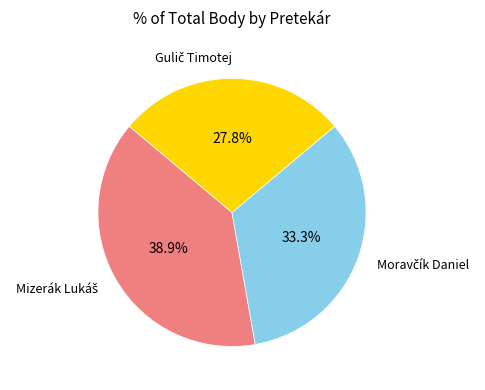

Is there a majority slice in this chart?

No